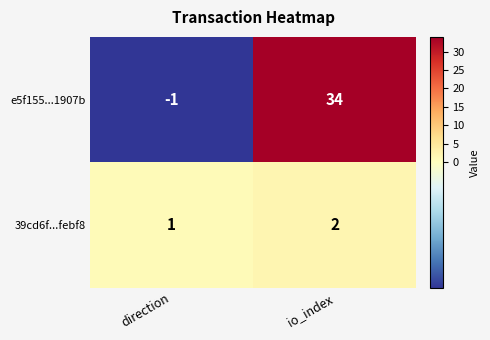

At which label does e5f155...1907b reach its peak?

io_index